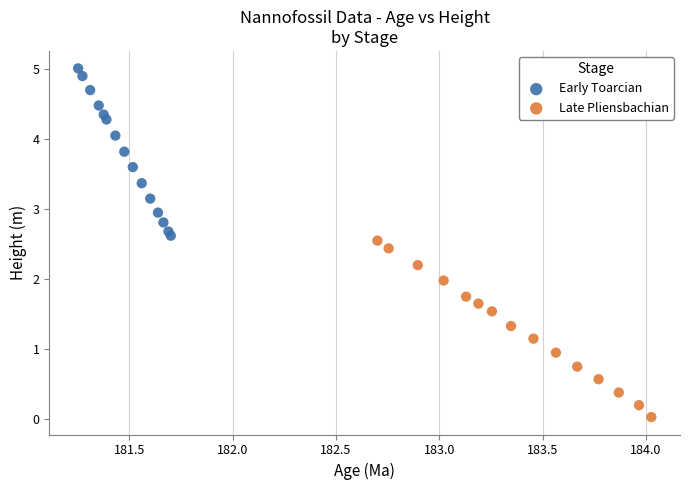

Which series reaches the minimum Y coordinate?

Late Pliensbachian